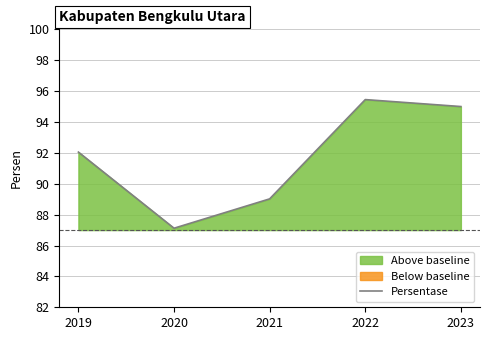

What is the sum of the values at 2023 and 2020?

182.1